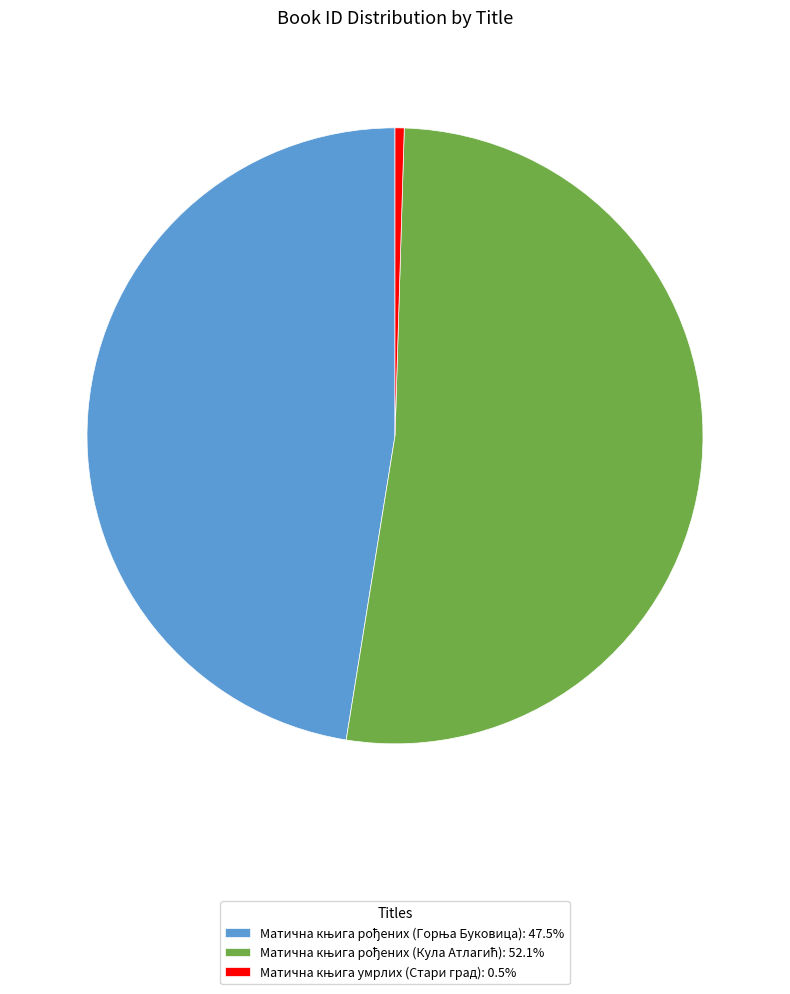

Is there a majority slice in this chart?

Yes